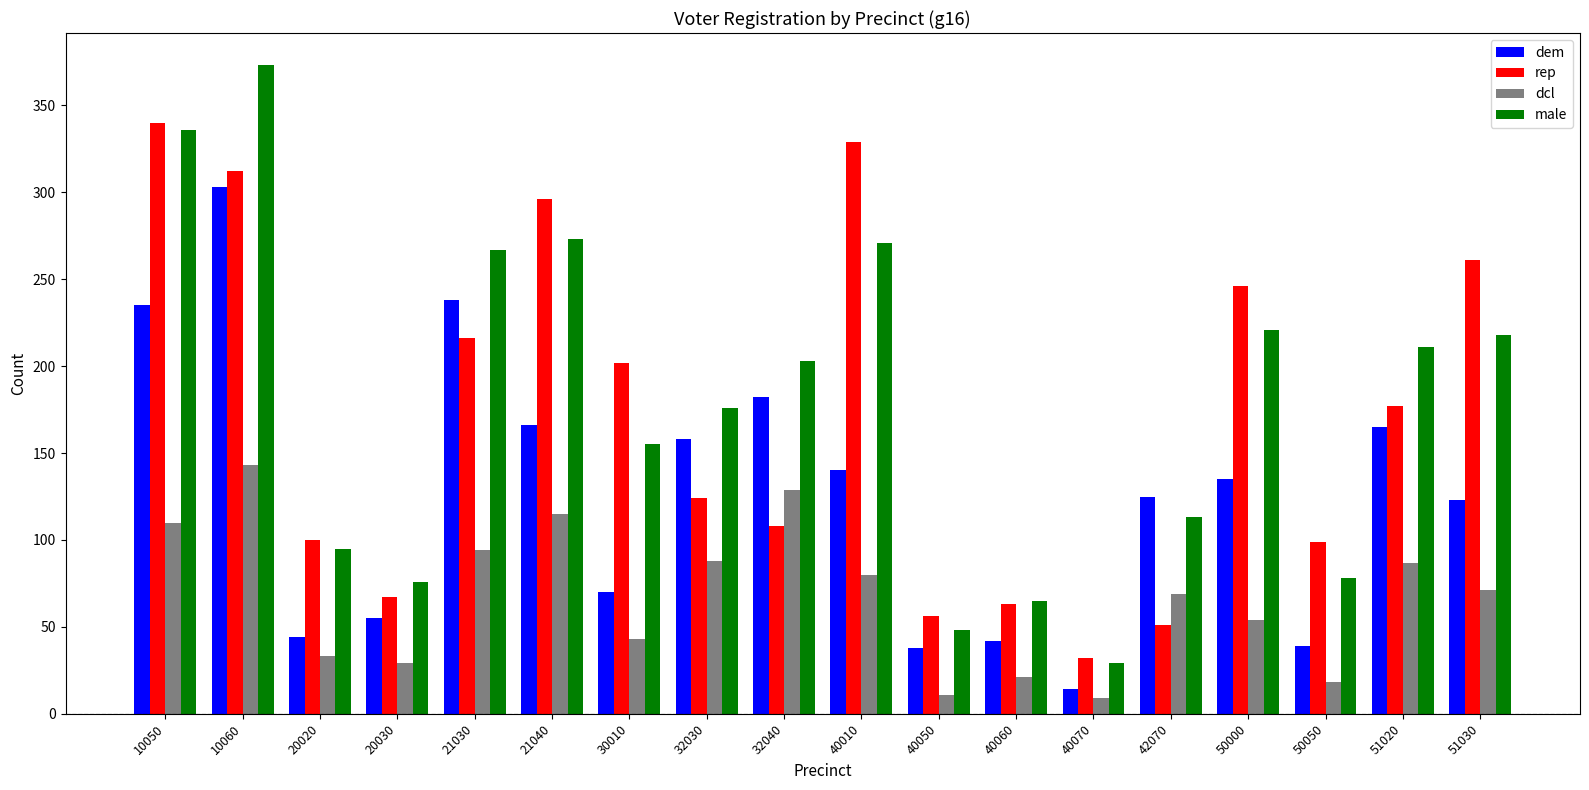

Which series has the largest total across all categories?

male